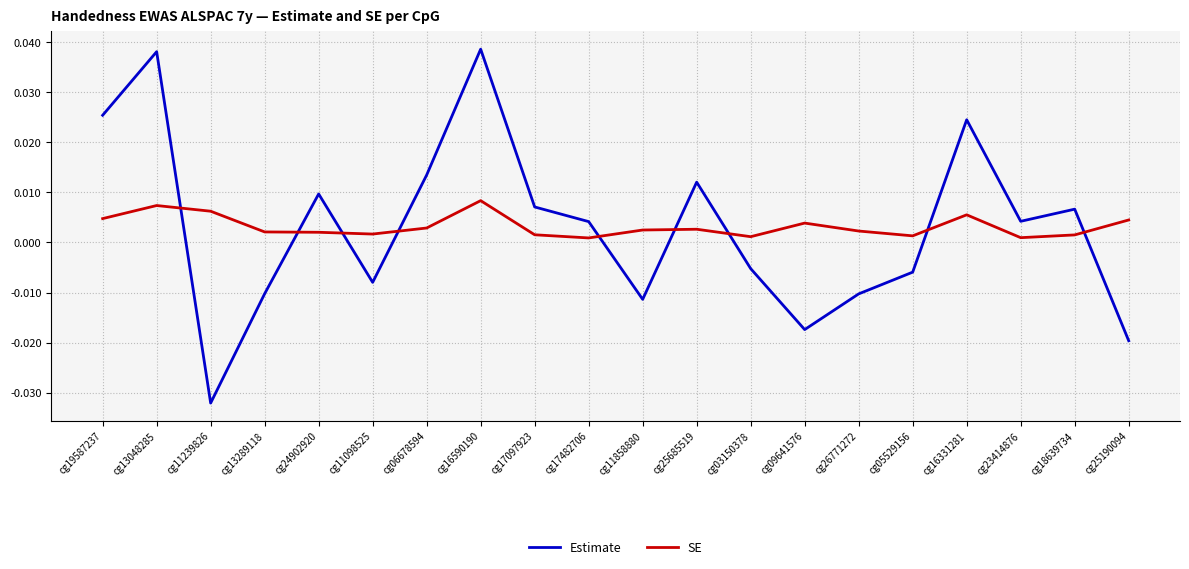

What position from the right is cg11858880?

10